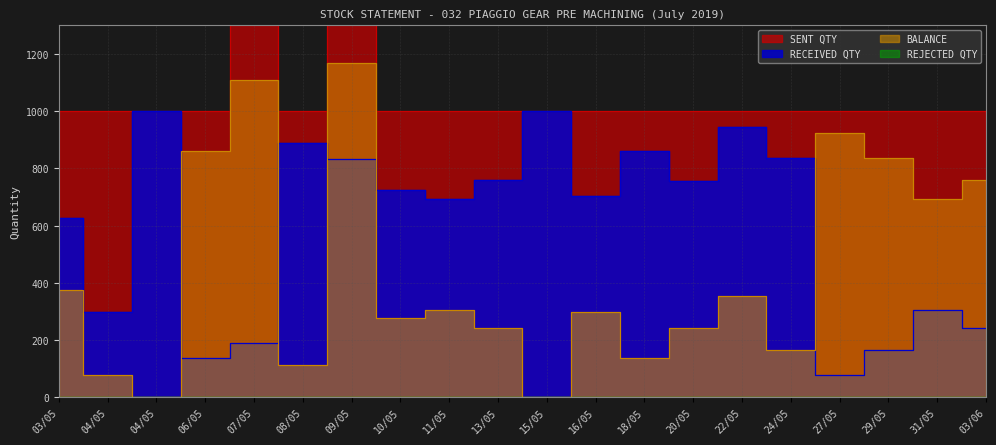

True or false: SENT QTY and BALANCE cross at least once.

False